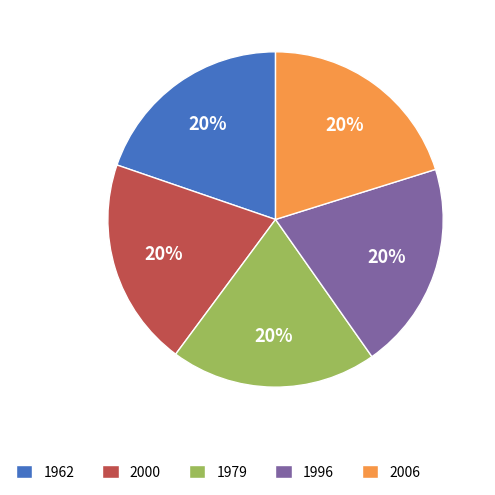

Count the number of slices in the pie.

5